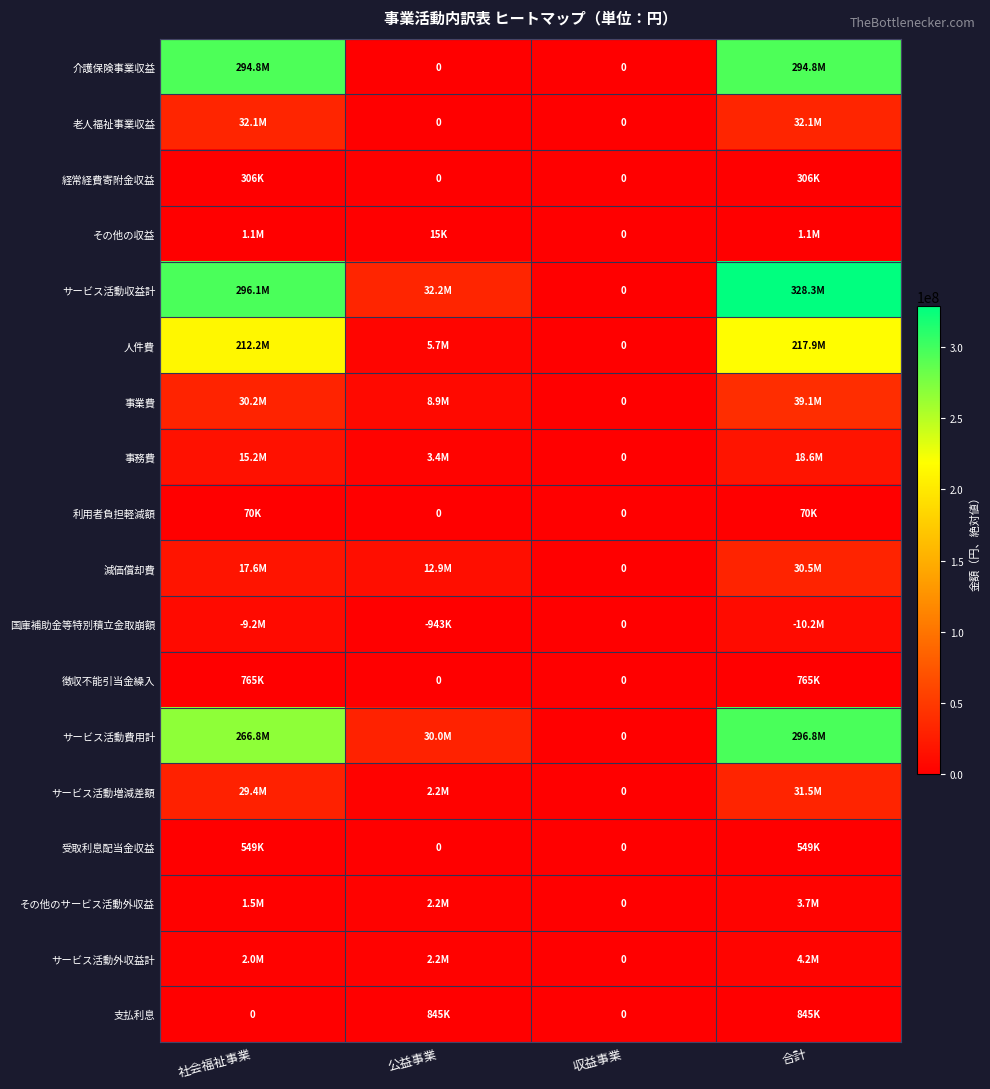

Which category has the highest value in the 減価償却費 series?

合計